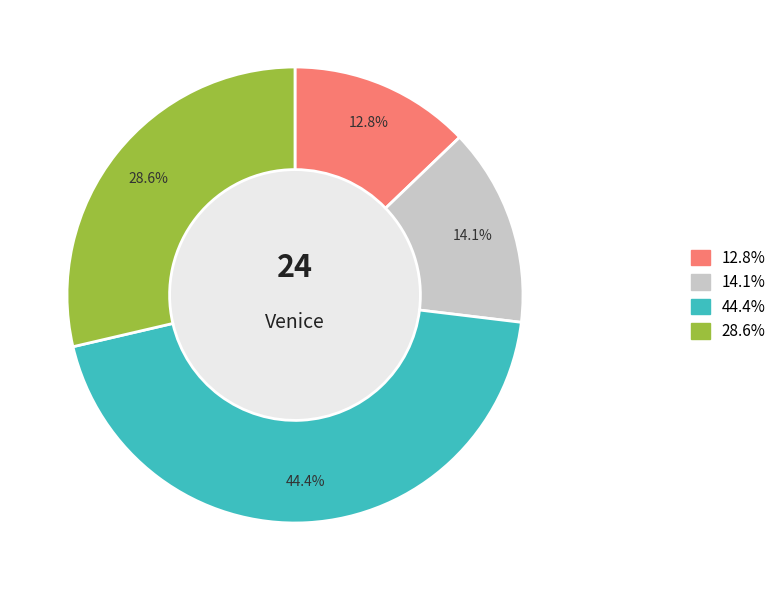

Is there any slice that represents more than half of the pie?

No